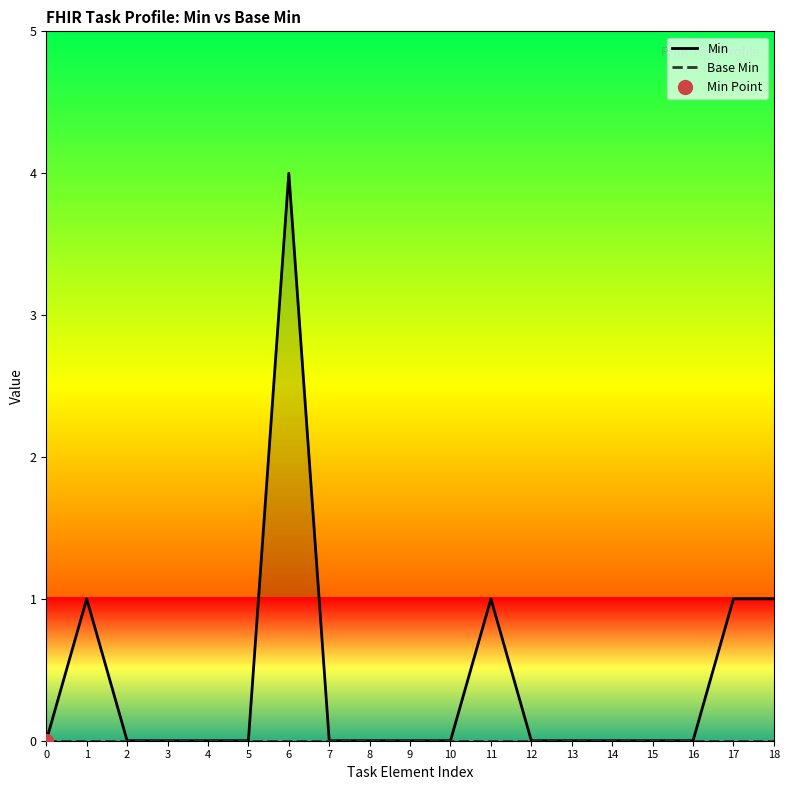

How many values in Min are above zero?

5